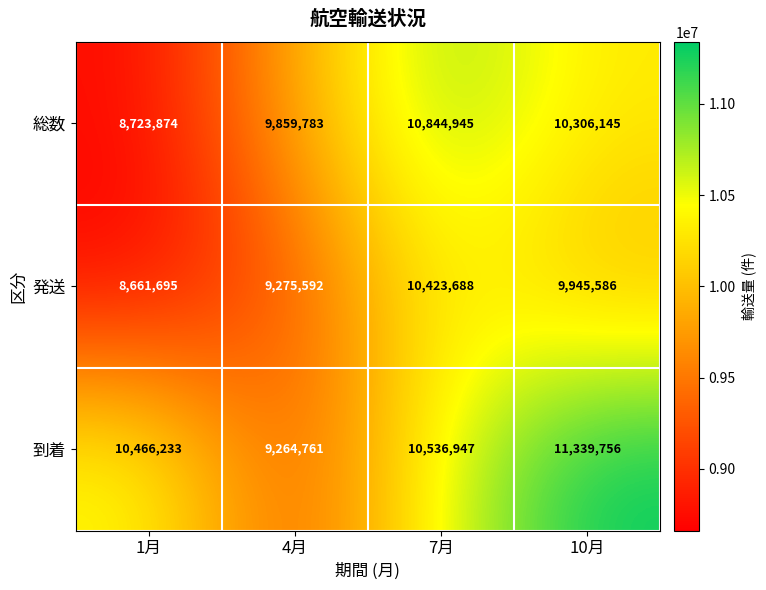

Reading right to left, transcribe all the data shown in this chart.

総数: 10306145	10844945	9859783	8723874
発送: 9945586	10423688	9275592	8661695
到着: 11339756	10536947	9264761	10466233